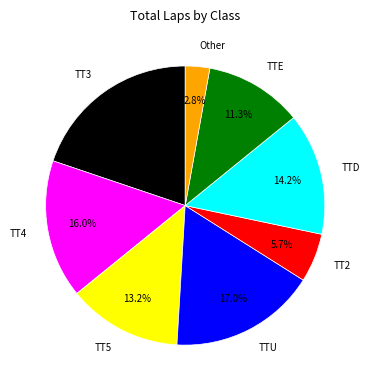

Which slice is the smallest?

Other